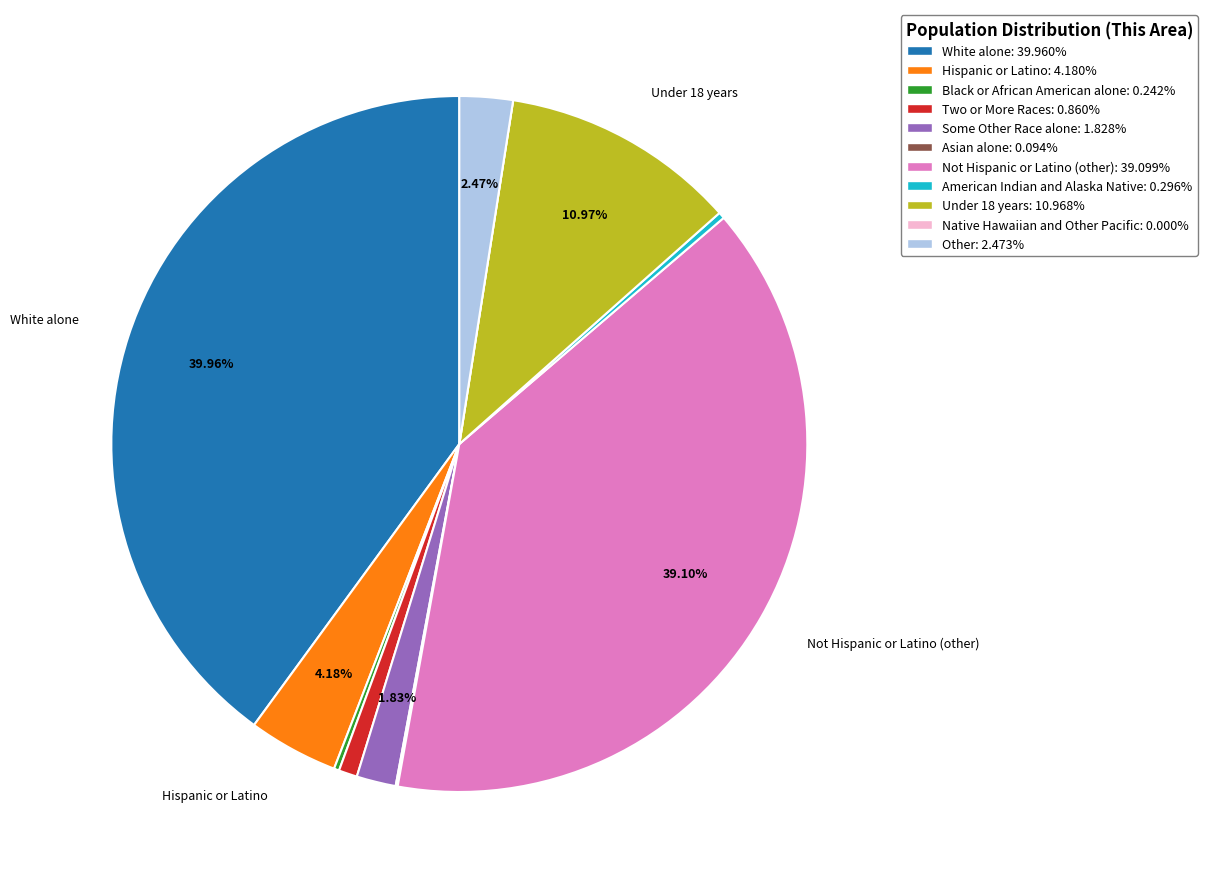

Is it true that Under 18 years is 11% of the pie?

True